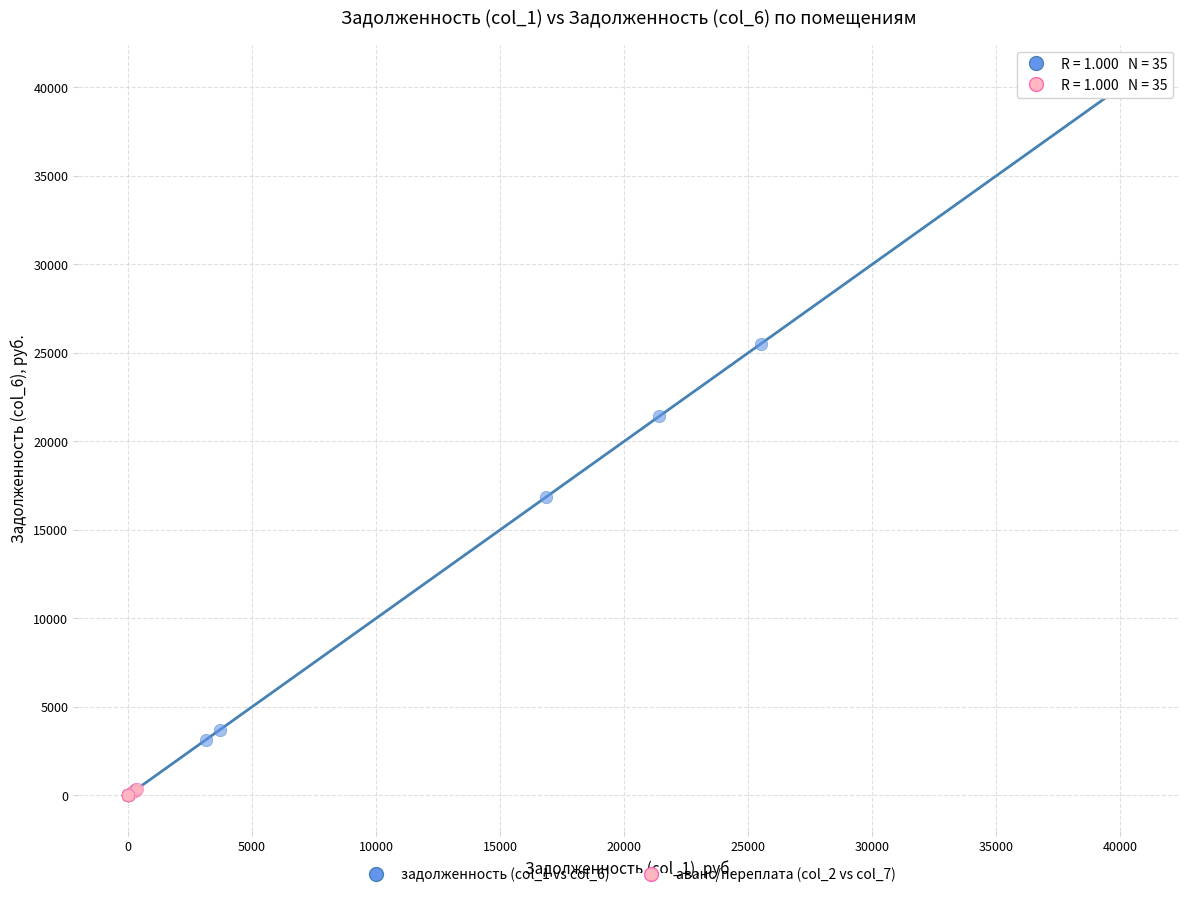

Which series has the largest Y range (max minus min)?

задолженность (col_1 vs col_6)